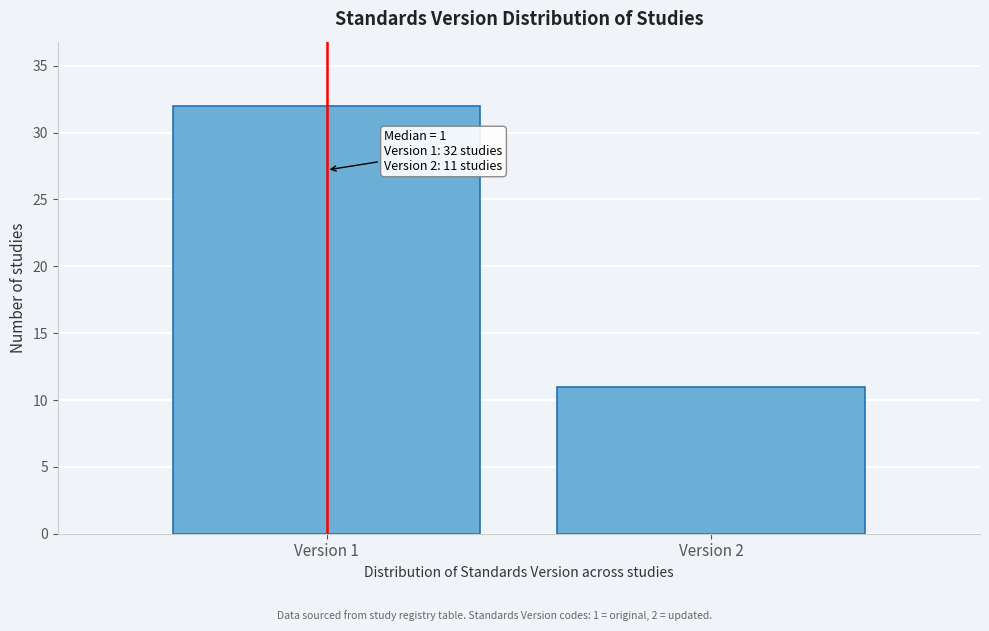

Reading left to right, list all the values displayed in this chart.

32	11